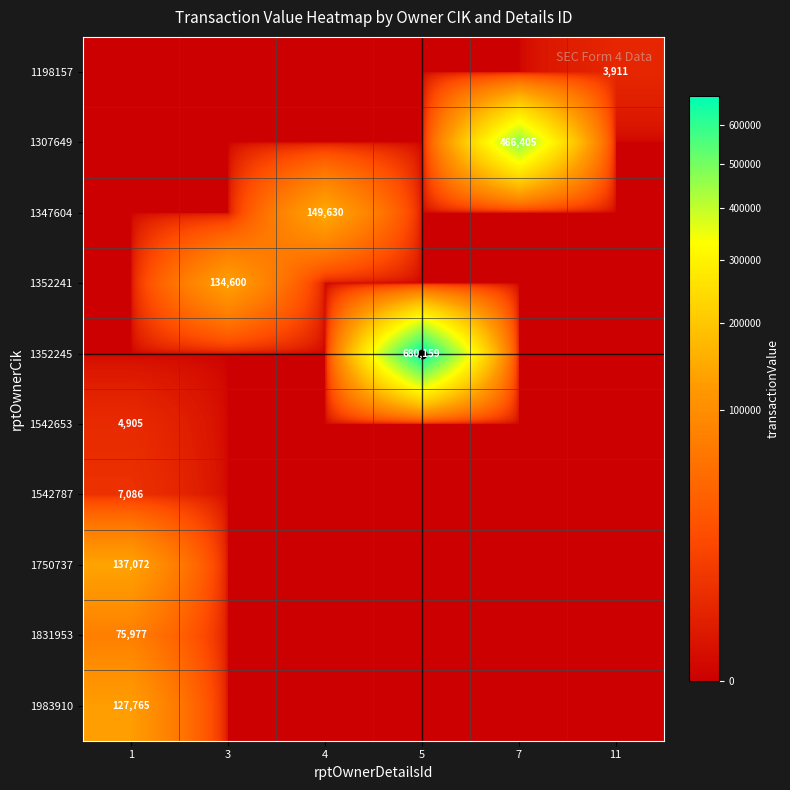

True or false: 1352245 has a value of 1090061 at 5.

False